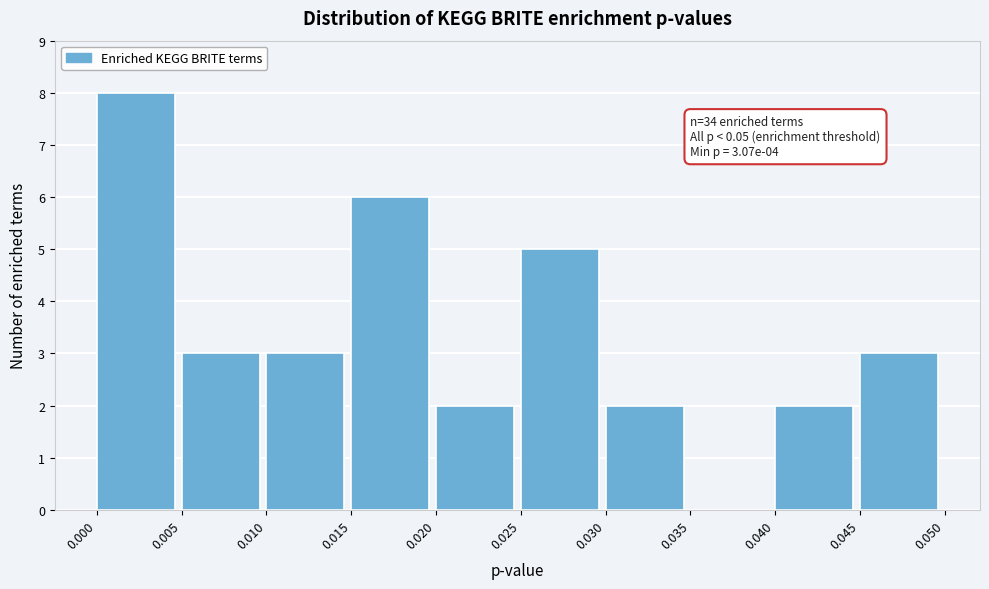

Over which range of the x-axis is the bar tallest?

0.000 to 0.005